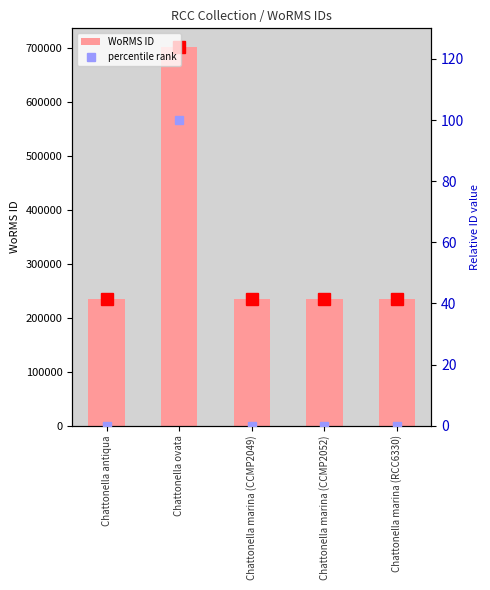

Reading left to right, list all the values displayed in this chart.

WoRMS ID: Chattonella antiqua=233778.0	Chattonella ovata=700515.0	Chattonella marina (CCMP2049)=233780.0	Chattonella marina (CCMP2052)=233780.0	Chattonella marina (RCC6330)=233780.0
percentile rank: Chattonella antiqua=0.0	Chattonella ovata=100.0	Chattonella marina (CCMP2049)=0.0	Chattonella marina (CCMP2052)=0.0	Chattonella marina (RCC6330)=0.0